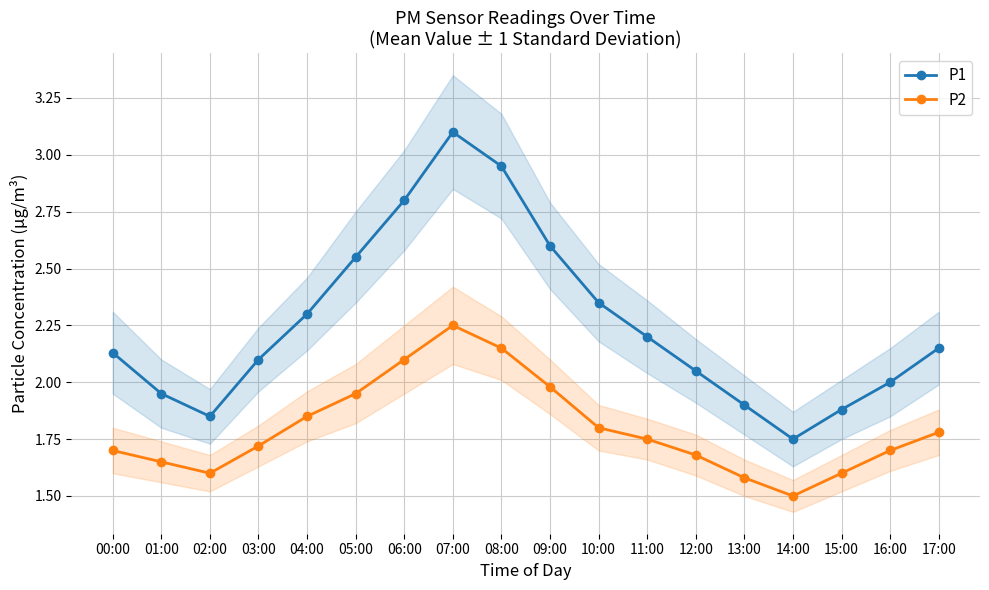

What is the difference between the second highest and second lowest values in the P1 series?

1.1